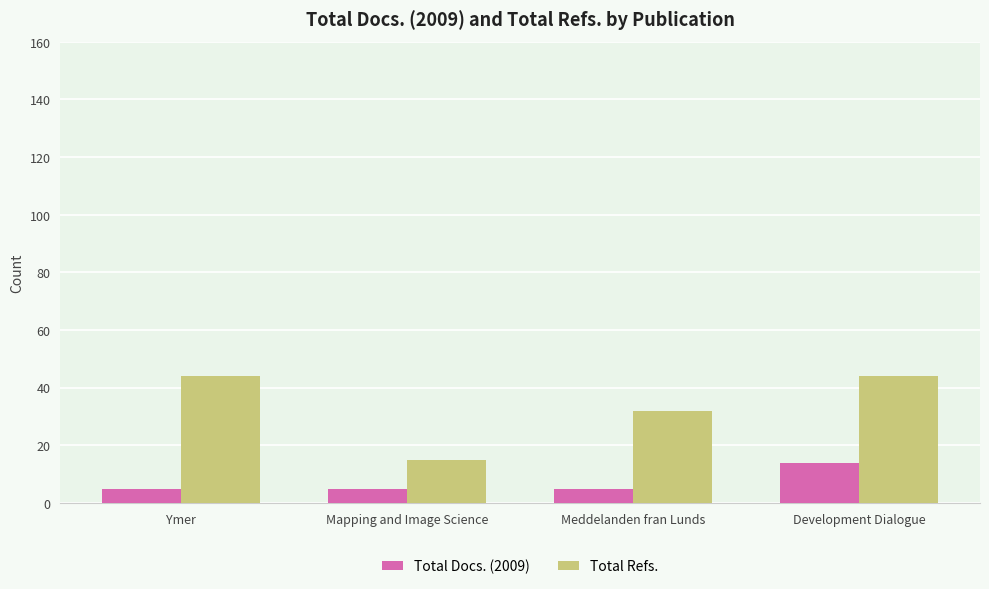

At which label does Total Refs. reach its minimum?

Mapping and Image Science